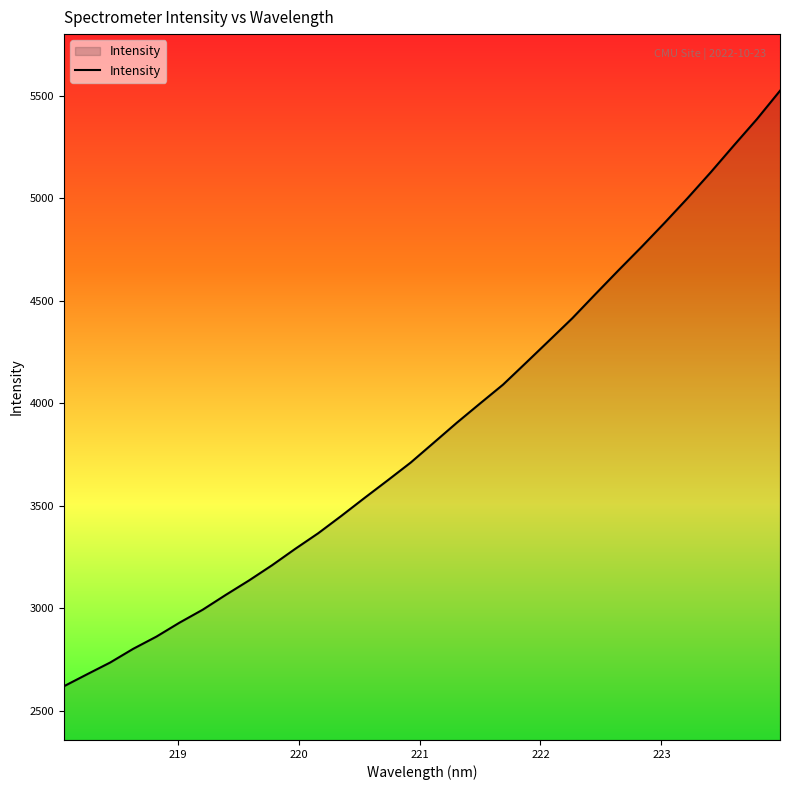

What is the maximum value shown in the chart?

5524.3